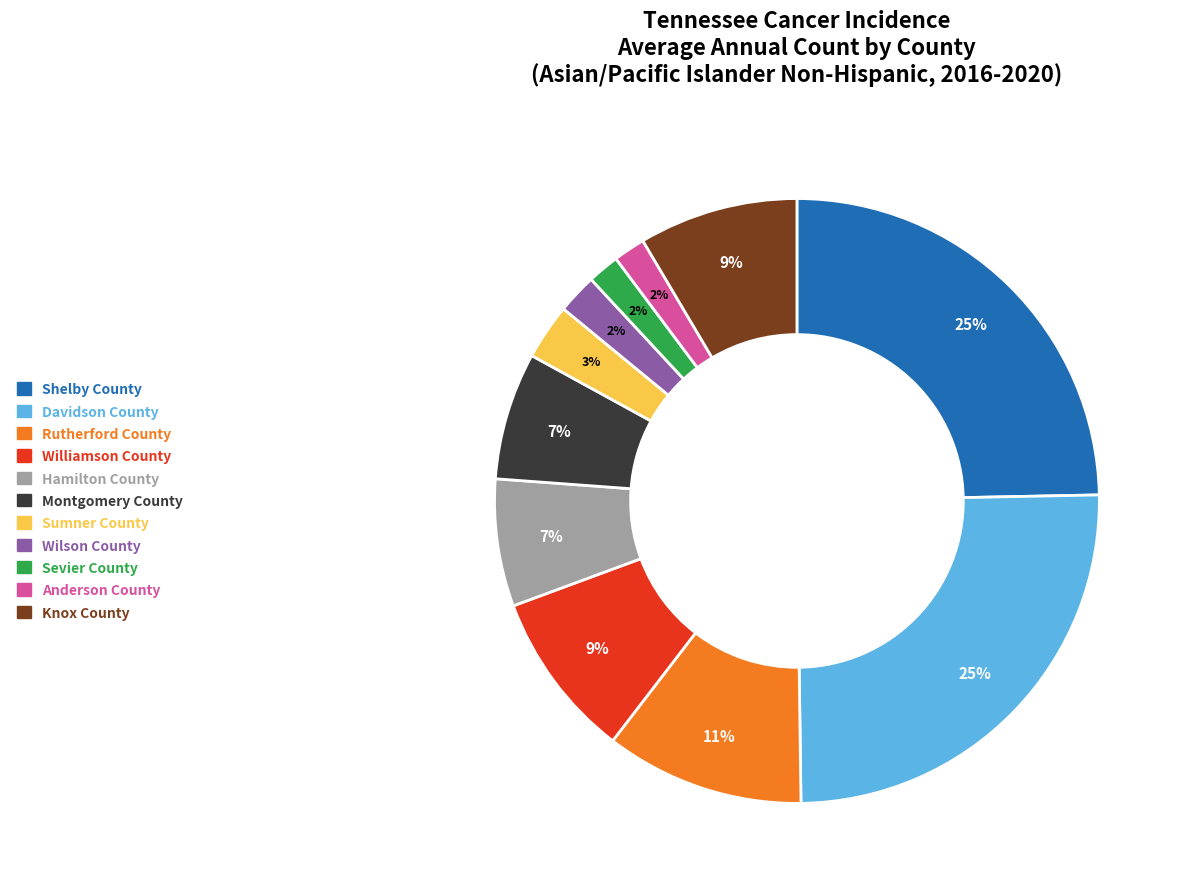

The Montgomery County slice represents 1% of the pie. True or false?

False